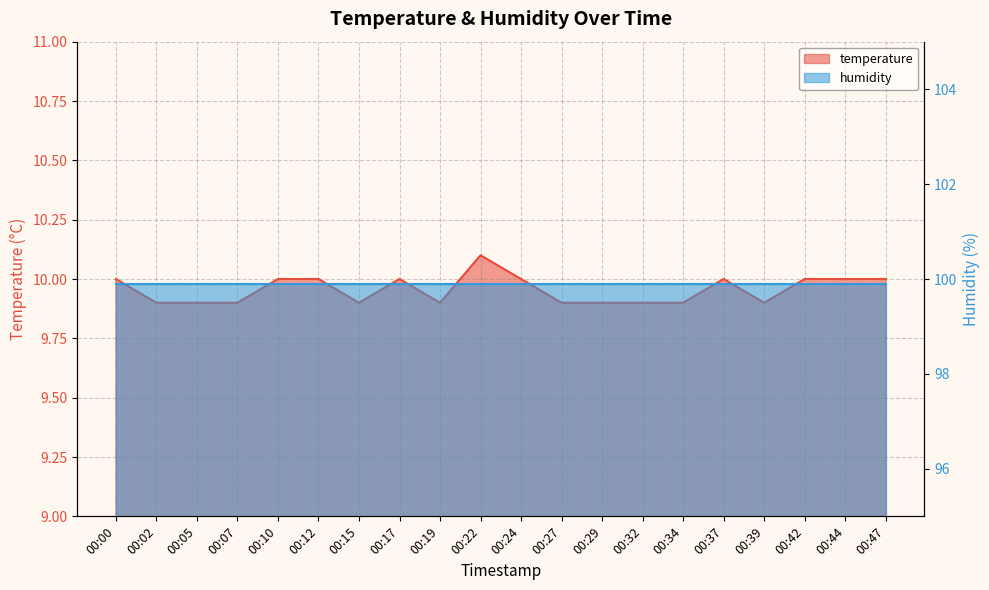

List the labels in order of value, largest first.

00:22, 00:00, 00:10, 00:12, 00:17, 00:24, 00:37, 00:42, 00:44, 00:47, 00:02, 00:05, 00:07, 00:15, 00:19, 00:27, 00:29, 00:32, 00:34, 00:39